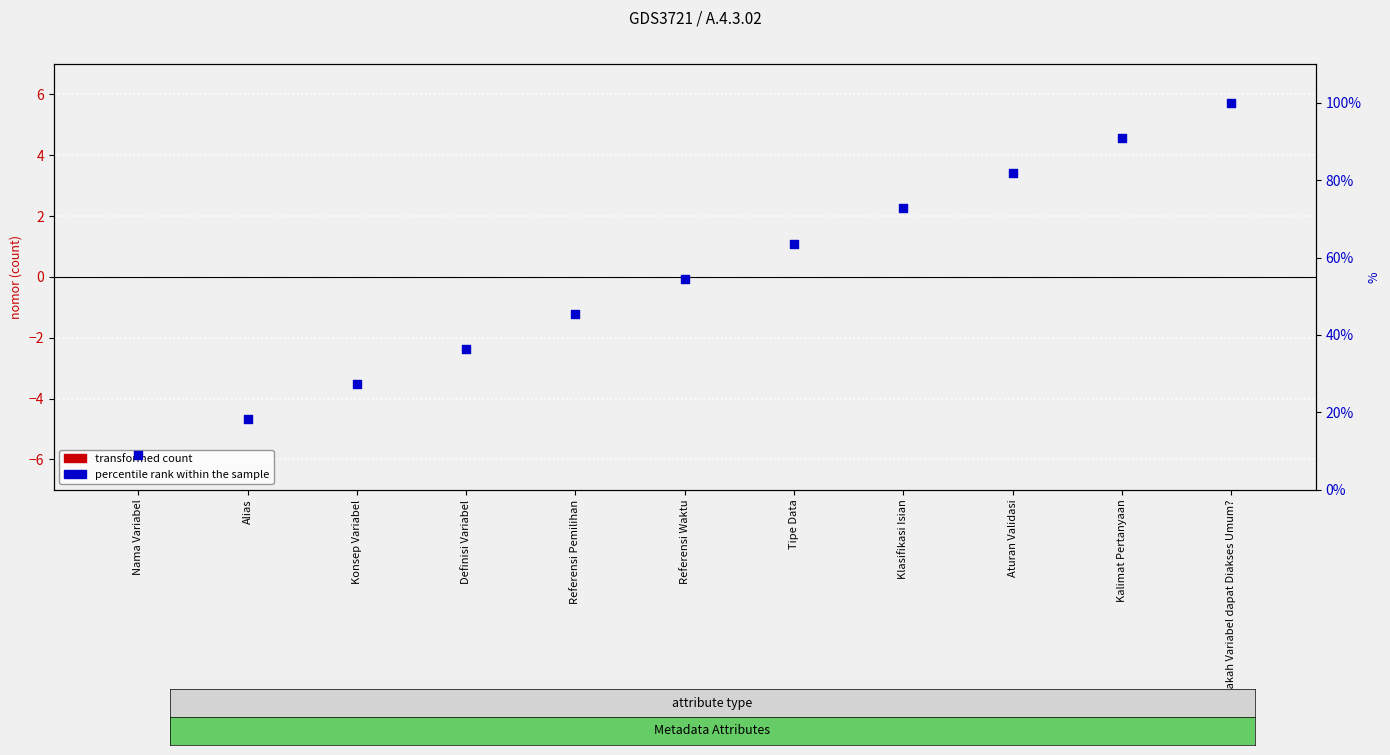

What is the total value across all series at Referensi Pemilihan?

45.5